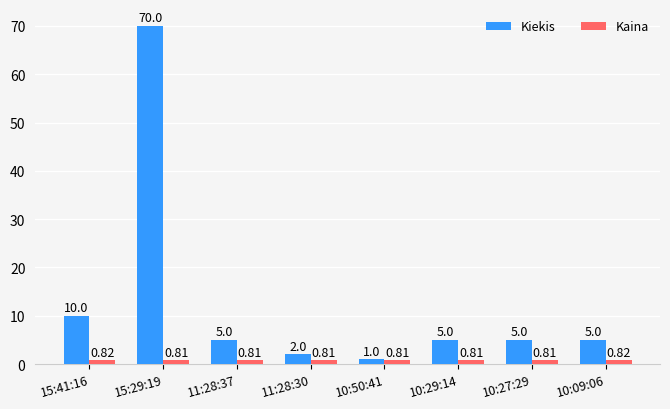

Which series has the largest range (max minus min)?

Kiekis